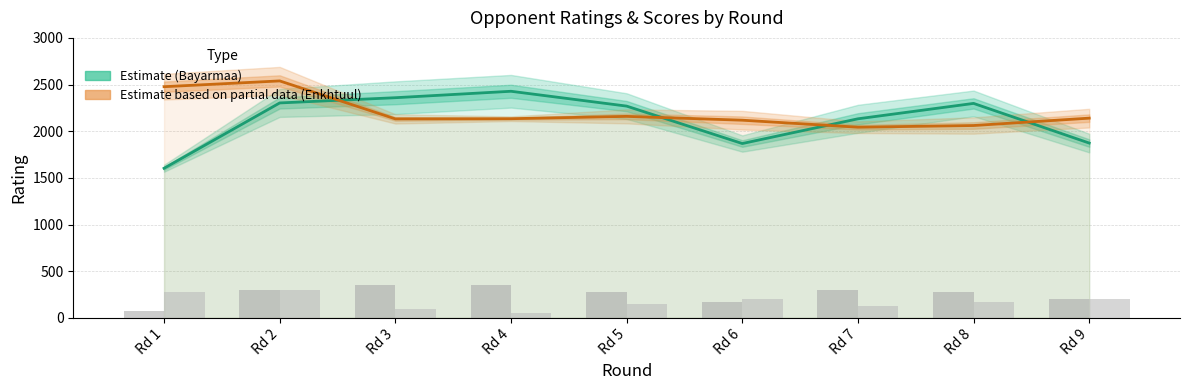

Are the bars grouped side by side (vs. stacked)?

Yes